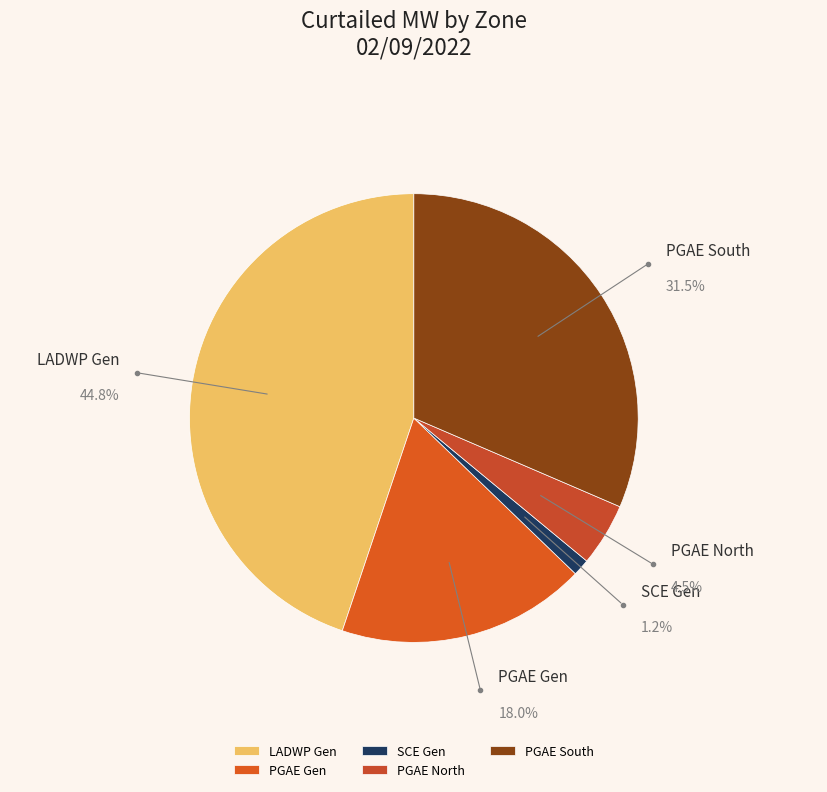

Is there a majority slice in this chart?

No